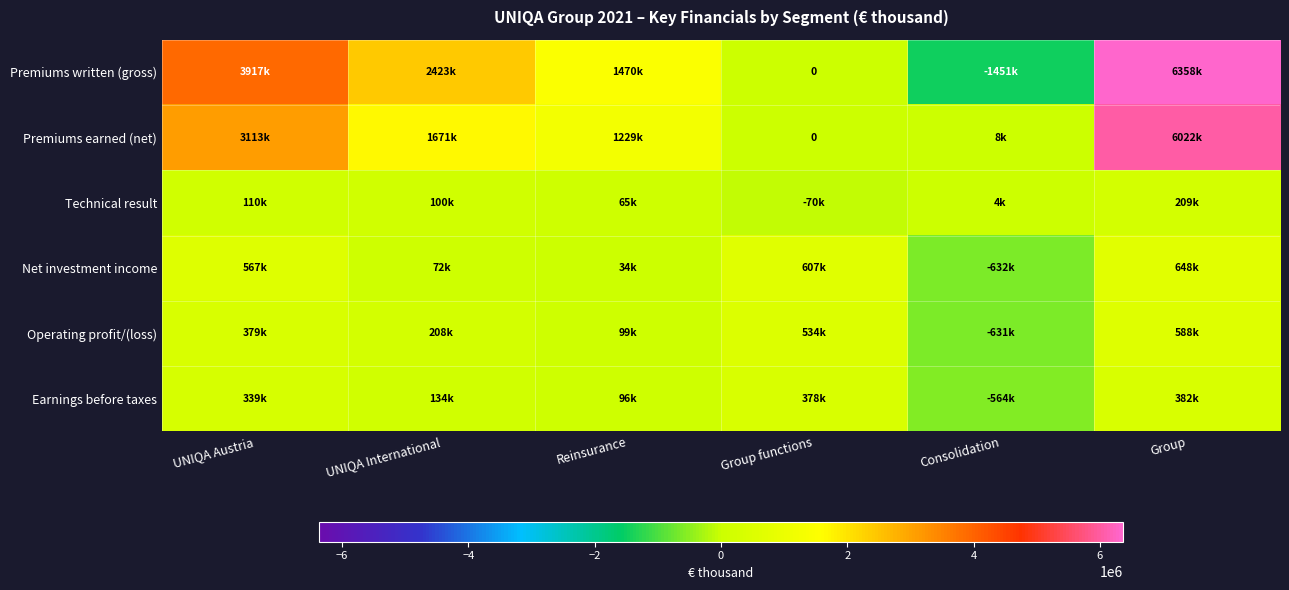

How many series are shown in this chart?

6